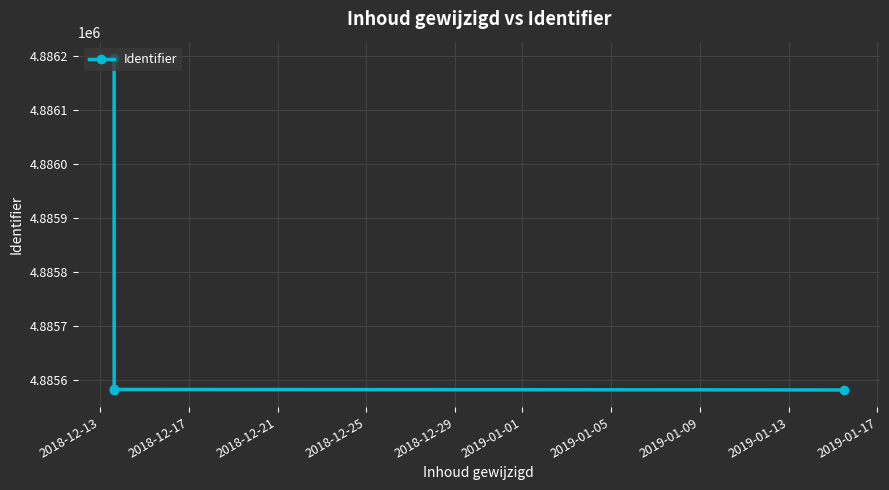

What is the greatest value displayed?

4886195